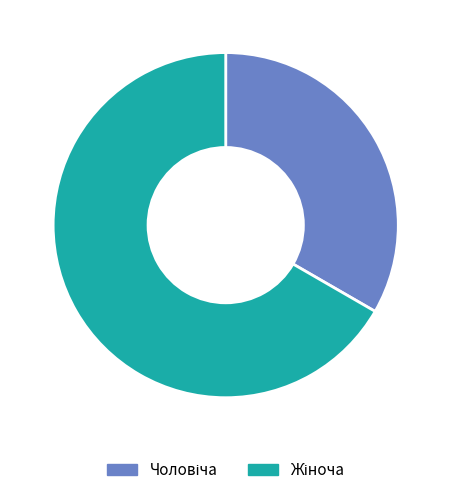

Does any single category account for the majority?

Yes